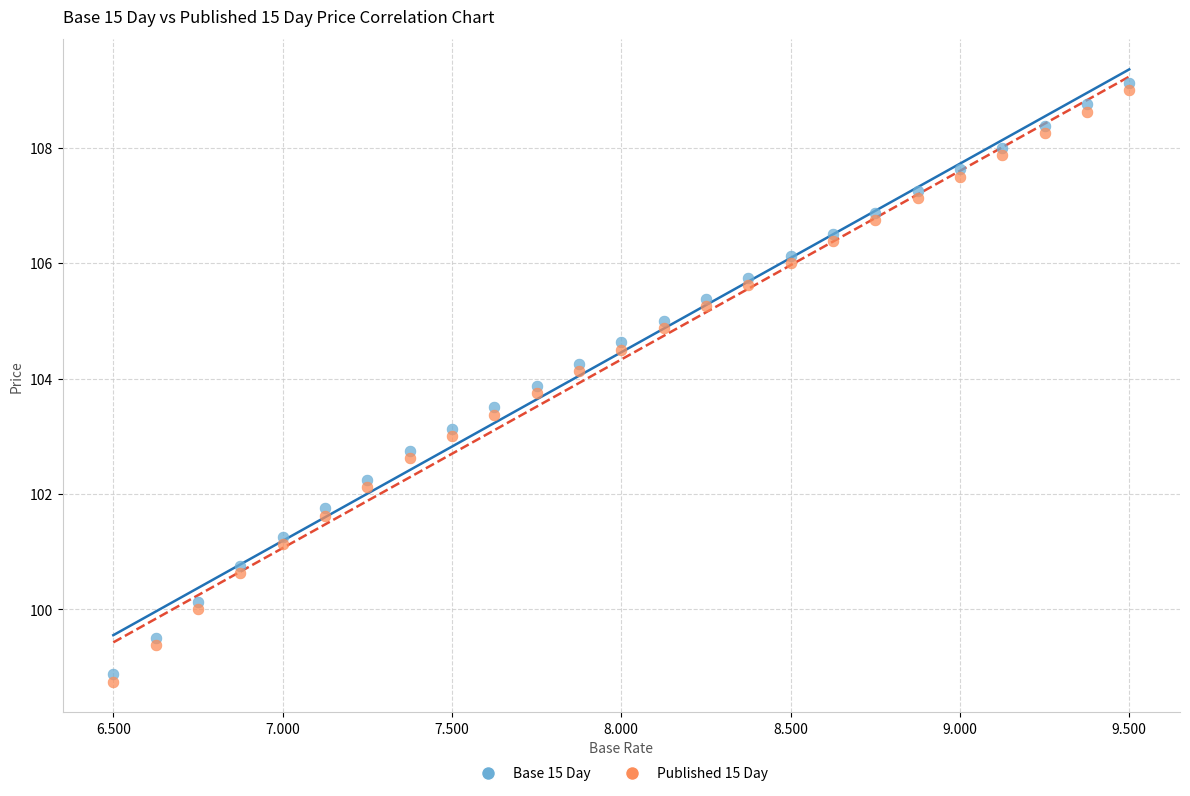

Across all data points, what is the range of Y values (max minus min)?

10.4